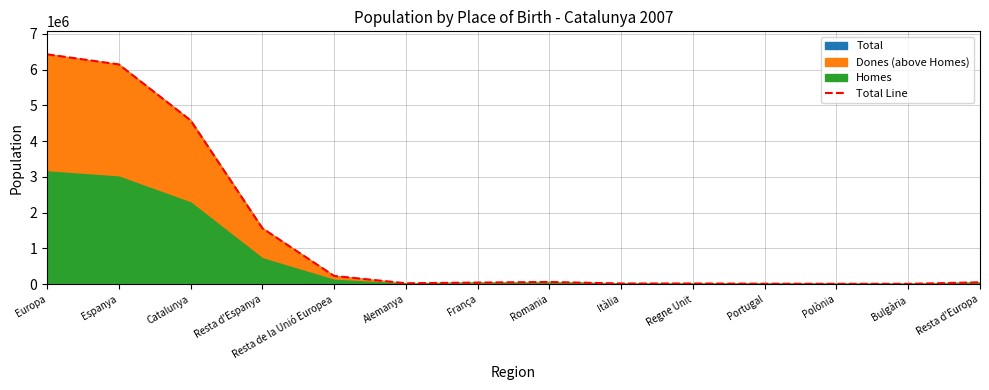

Approximately how many times larger is the value at Espanya compared to Europa?

1.0